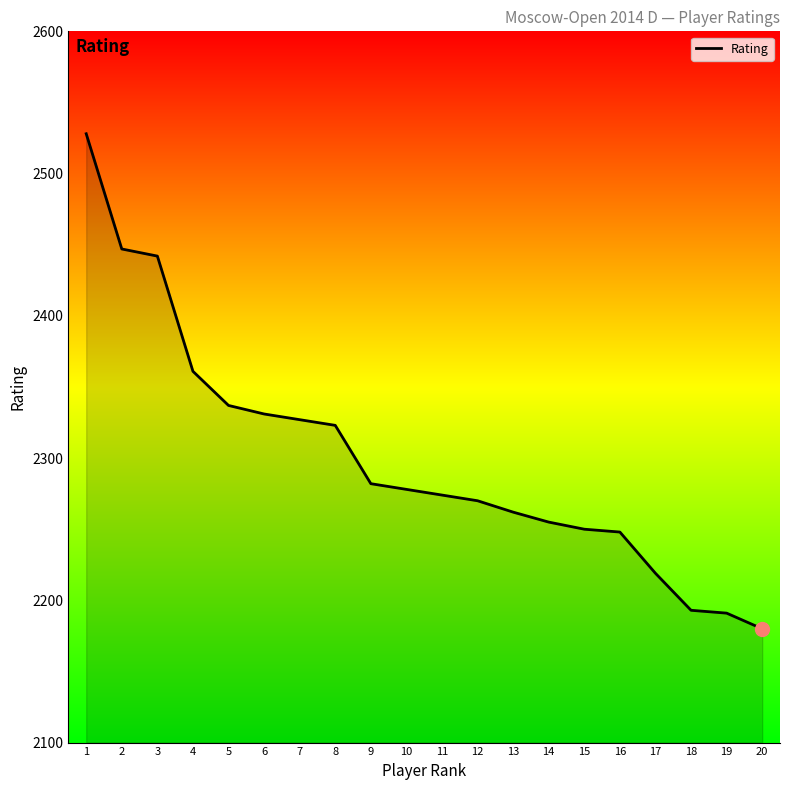

What is the smallest value displayed?

2180